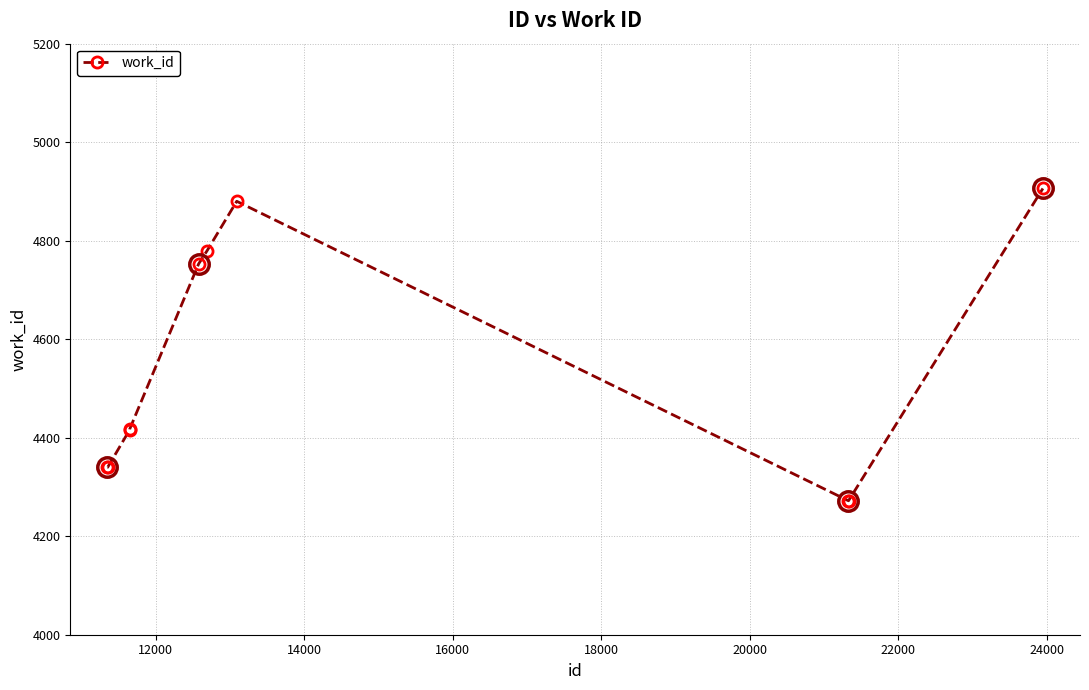

True or false: there are more than 2 points higher than both neighbors.

False